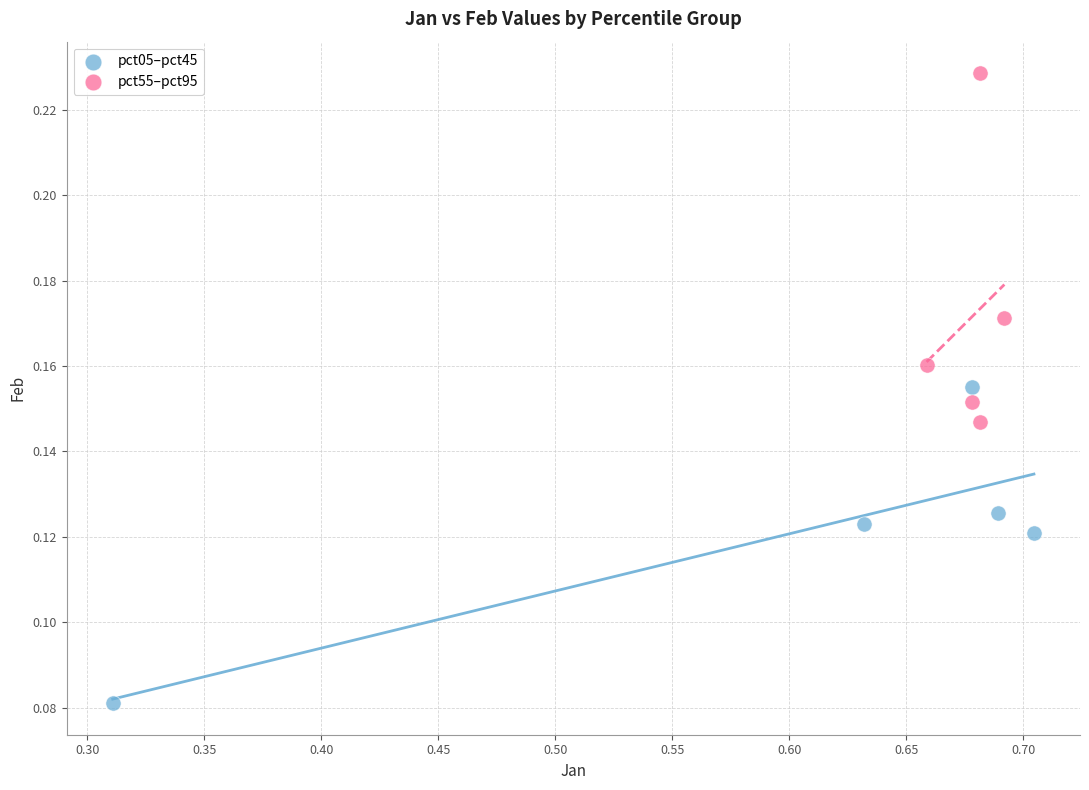

Which series reaches the maximum Y coordinate?

pct55–pct95